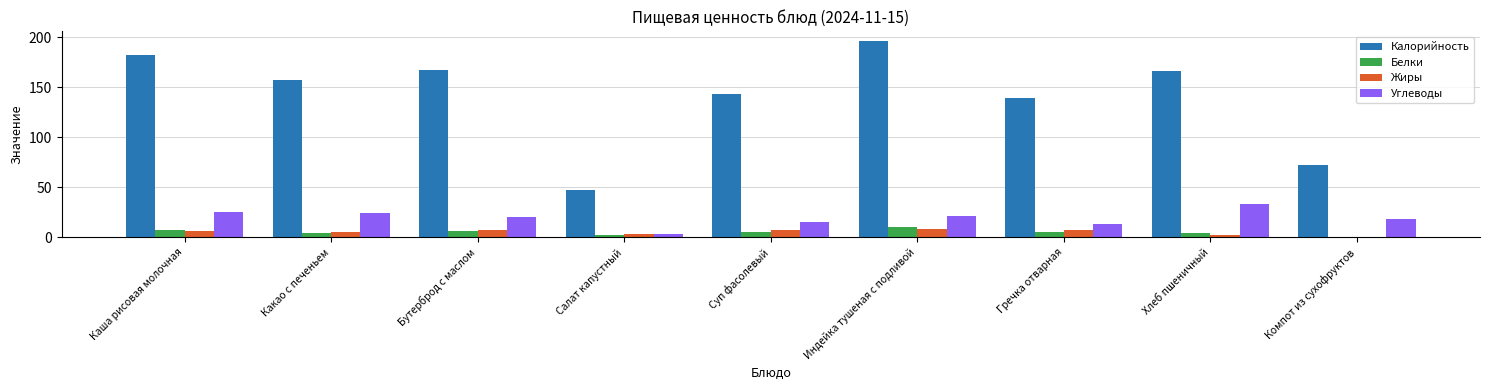

What is the maximum value for Белки?

10